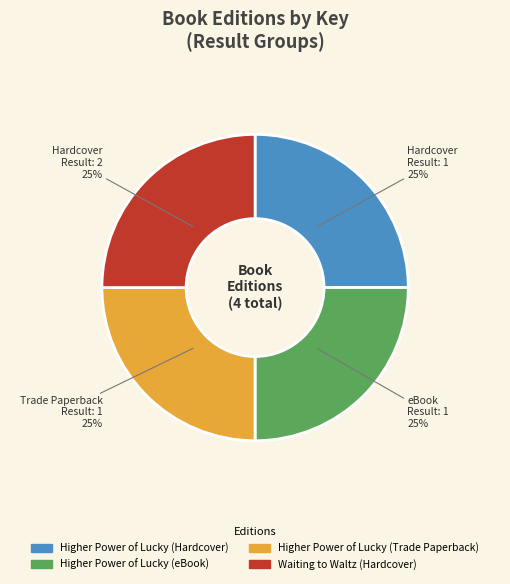

To the nearest percent, what portion does Higher Power of Lucky (Trade Paperback) represent?

25%